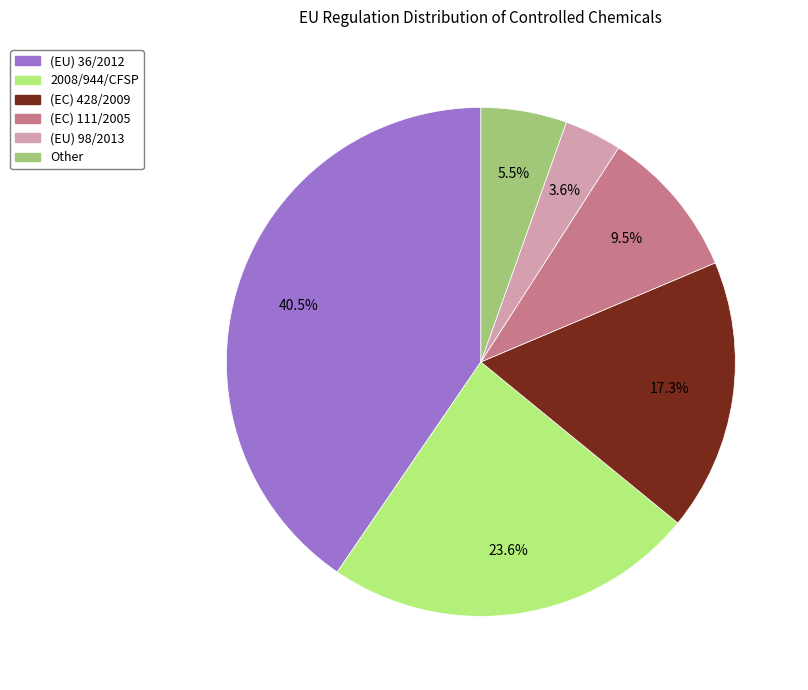

Combined, do (EU) 36/2012 and Other account for over 50%?

No